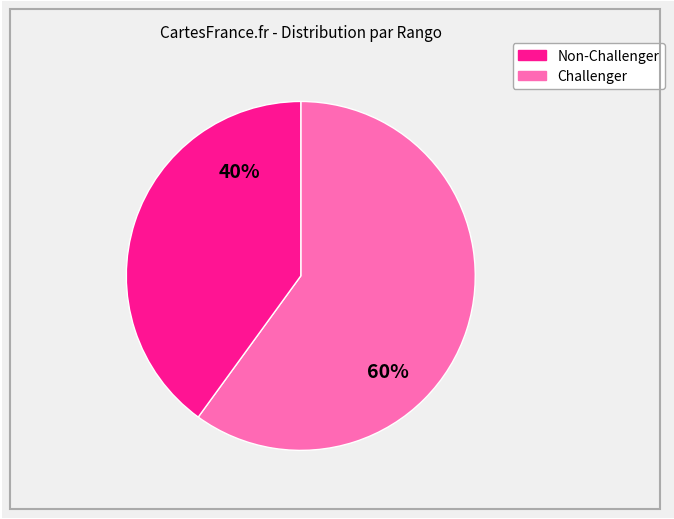

To the nearest percent, what is the difference between the largest and smallest slice percentages?

20%